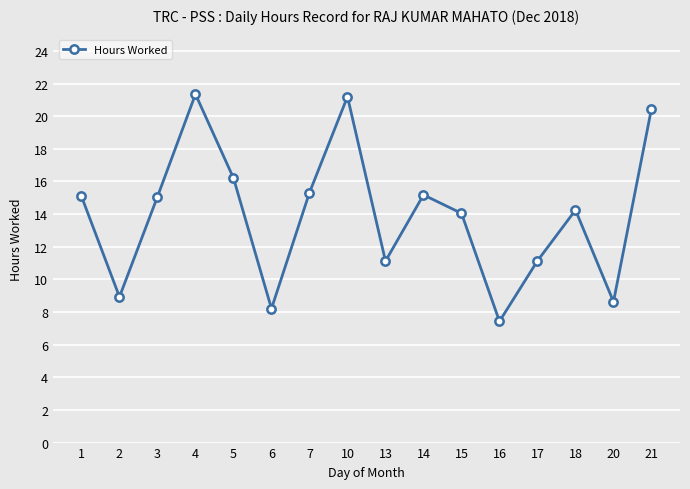

What is the minimum value shown in the chart?

7.4